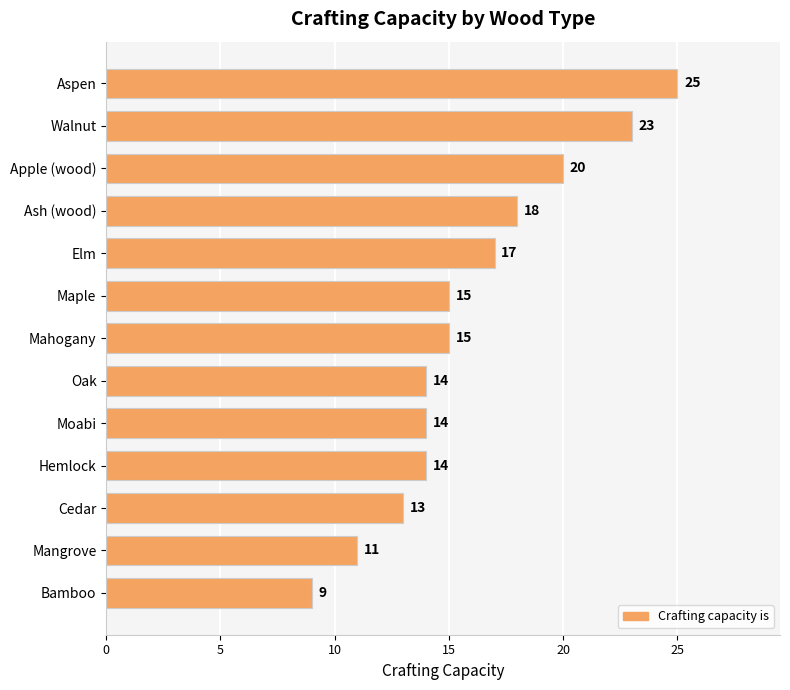

Are the bars grouped side by side (vs. stacked)?

No